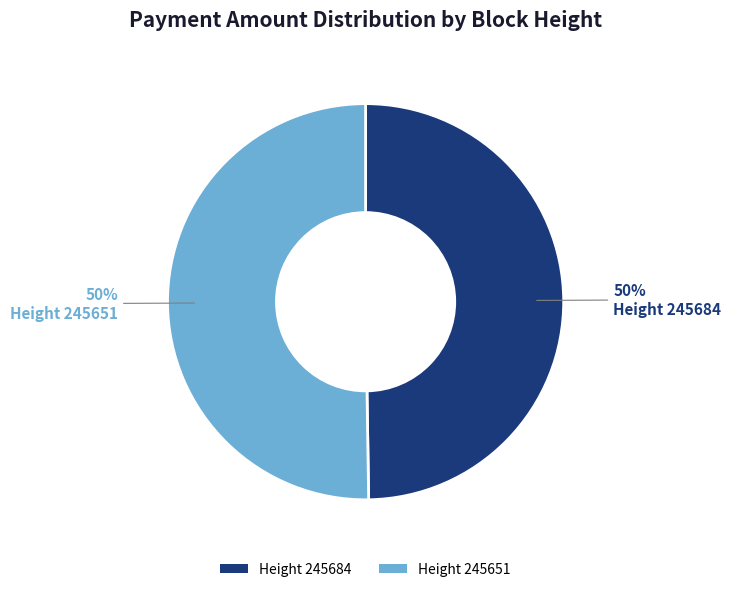

To the nearest percent, what is the average slice percentage?

50%